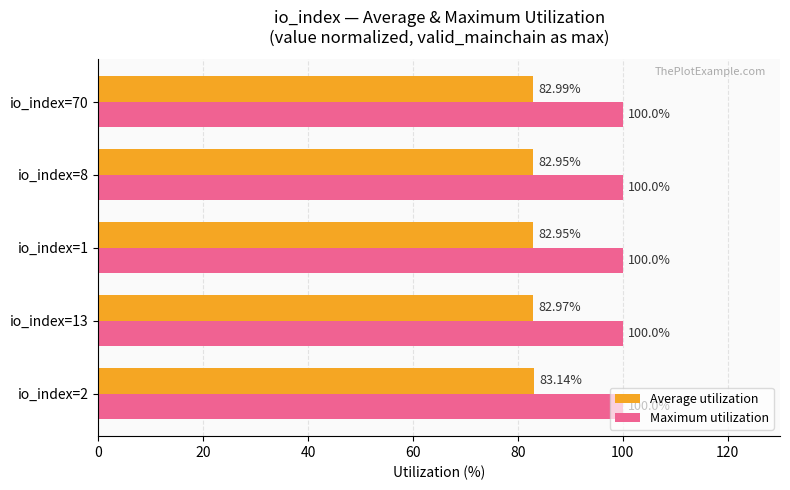

List the series in order of their overall mean, highest first.

Maximum utilization, Average utilization